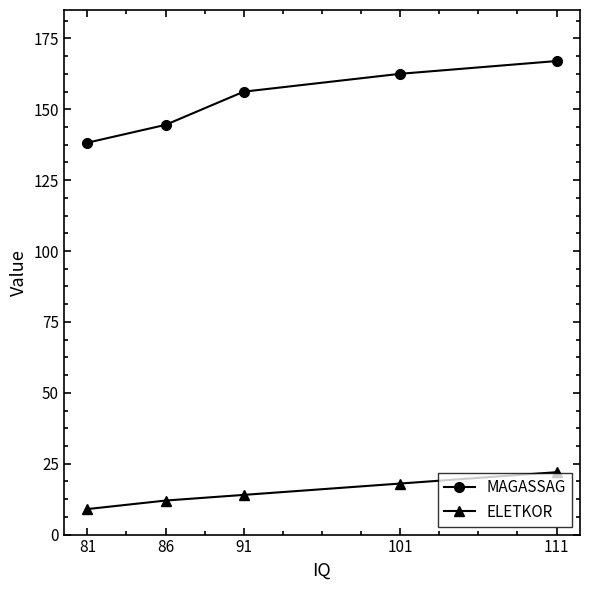

How many distinct data groups are displayed?

2